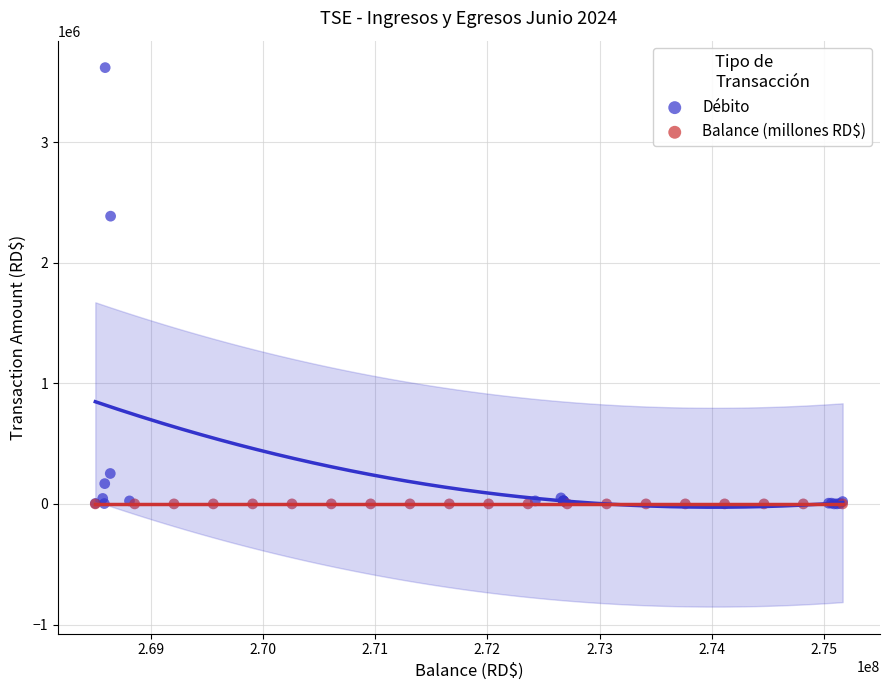

Which series has the widest spread of Y values?

Débito